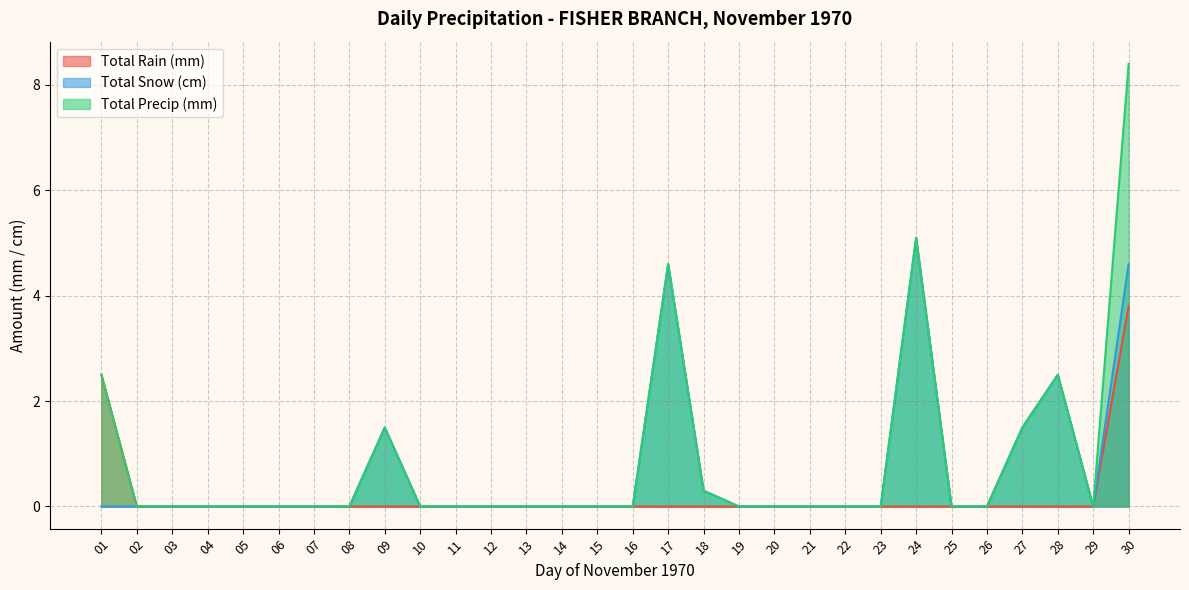

Which series has the largest range (max minus min)?

Total Precip (mm)